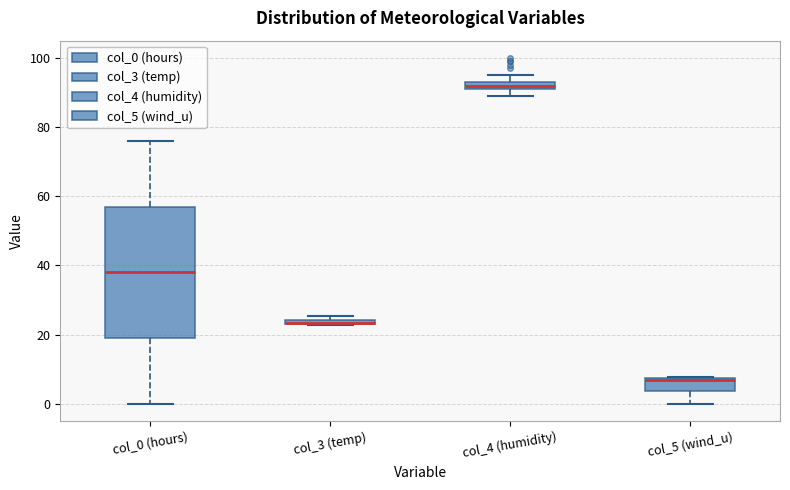

Which box has the lowest median line?

col_5 (wind_u)